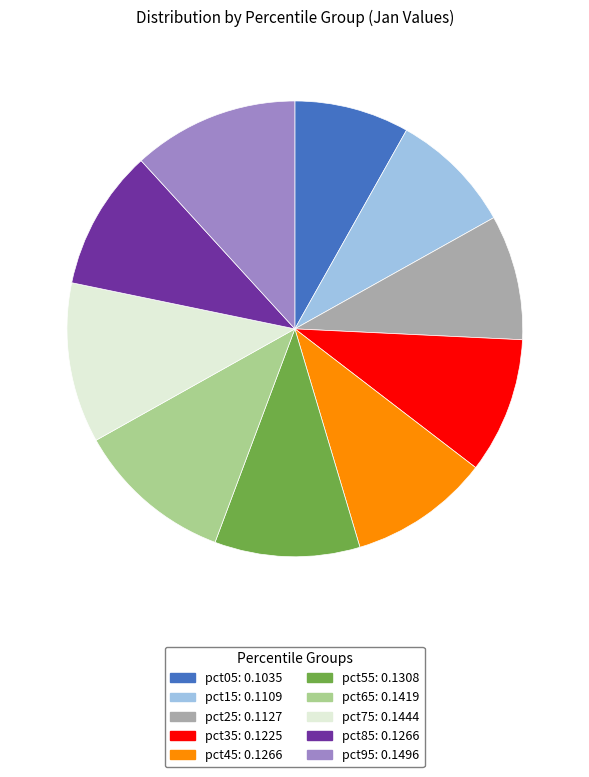

True or false: pct85 accounts for 10% of the total.

True